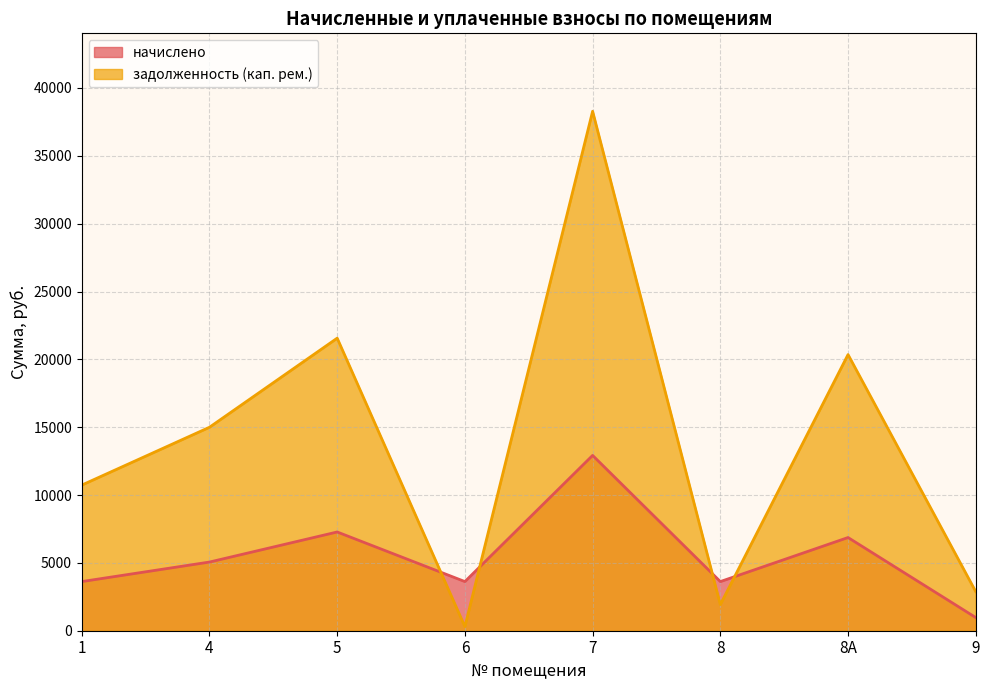

Which category has the highest value across all series?

7